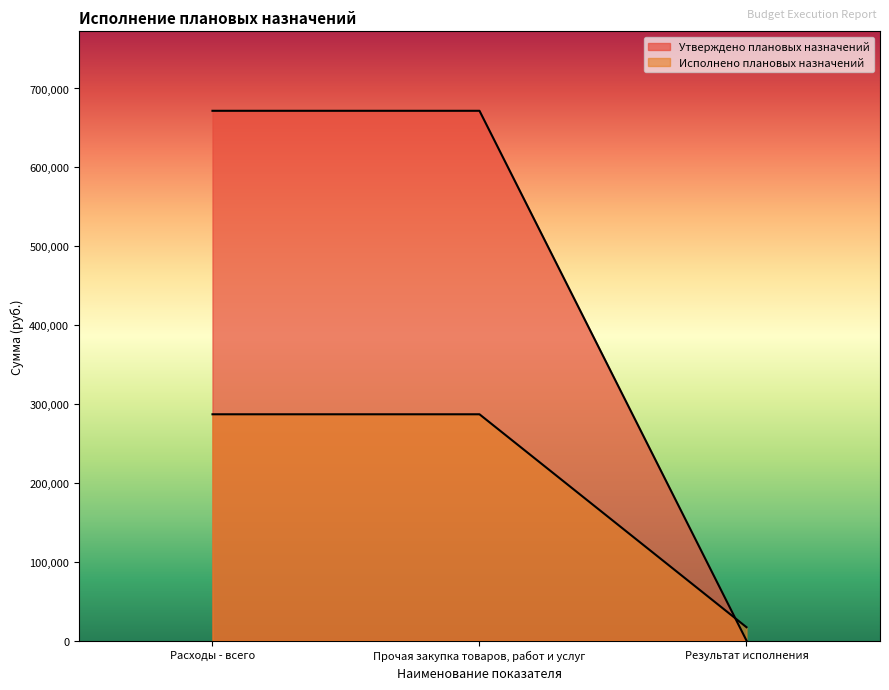

What value does the Исполнено плановых назначений series have at Прочая закупка товаров, работ и услуг?

286884.8